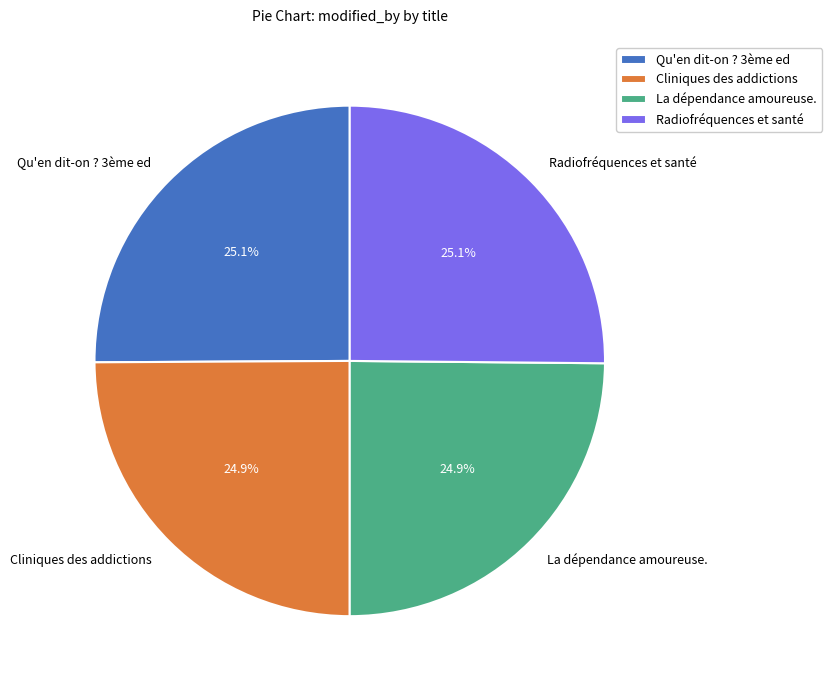

Combined, do Qu'en dit-on ? 3ème ed and Radiofréquences et santé account for over 50%?

Yes